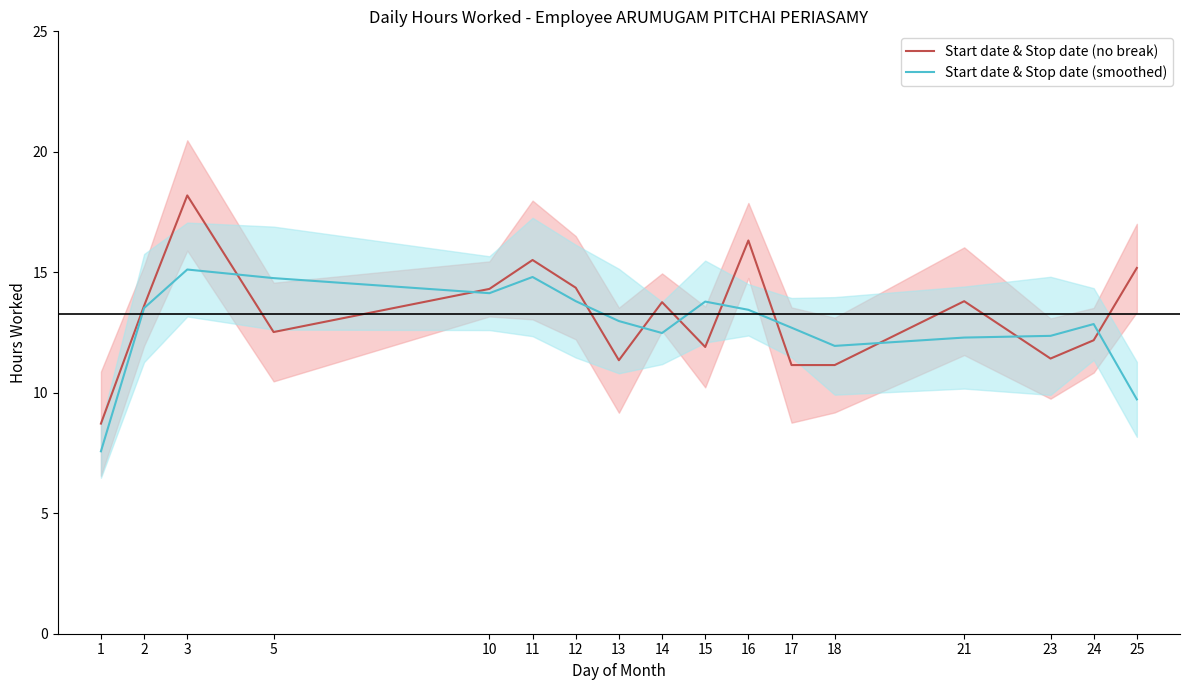

What is the sum of all Start date & Stop date (no break) values?

225.4